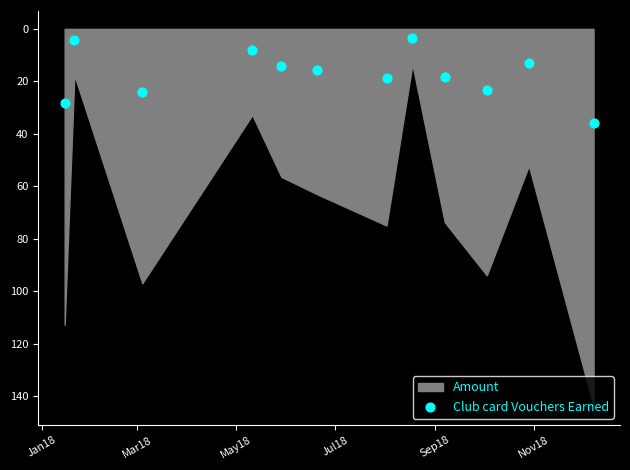

What is the average Y value?

17.3